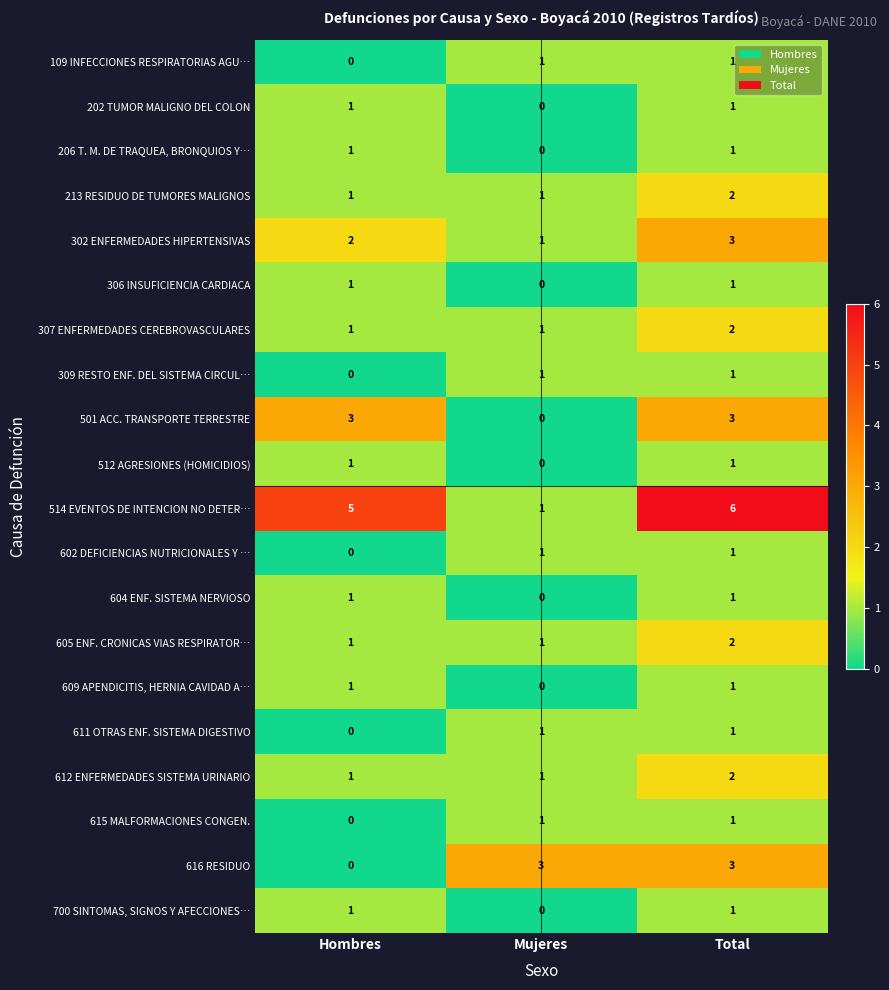

Which category has the lowest value in the 602 DEFICIENCIAS NUTRICIONALES Y … series?

Hombres